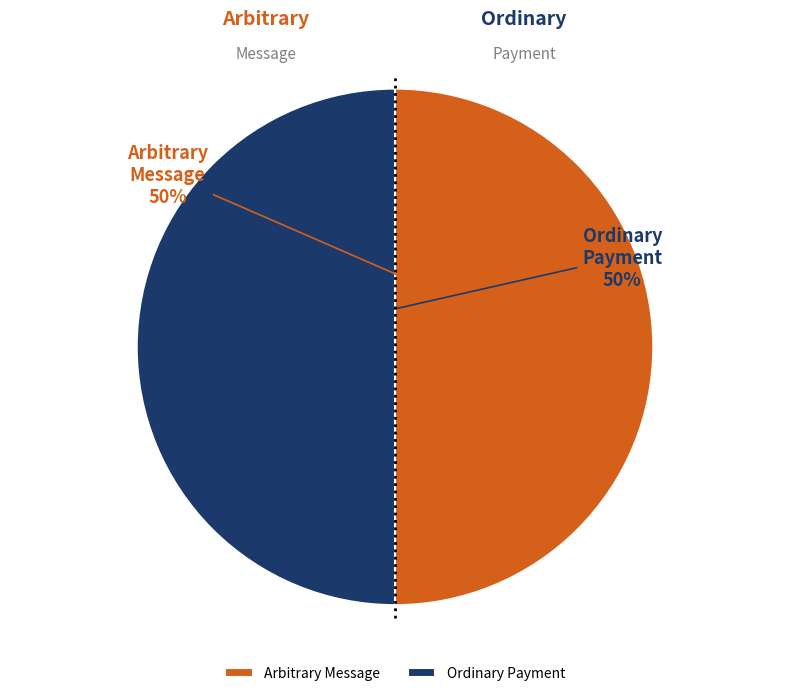

How many slices are in this pie chart?

2